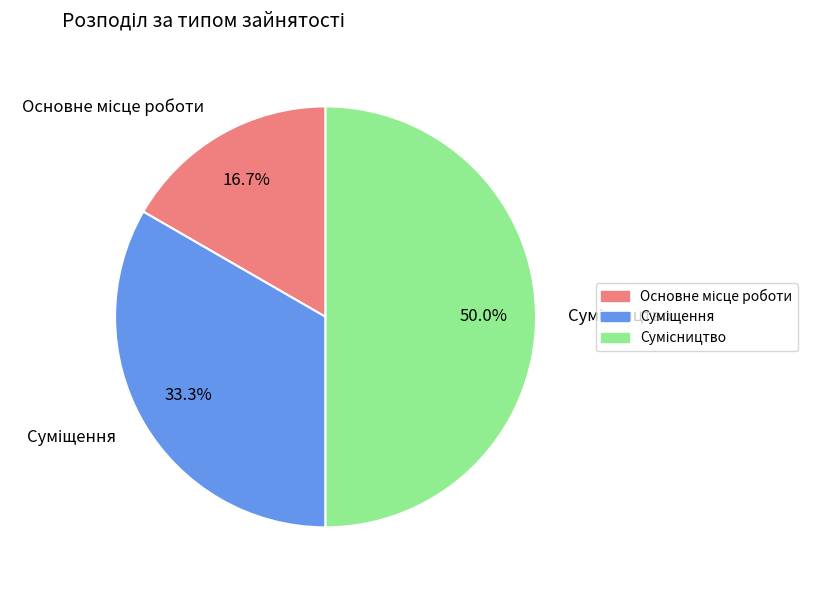

What is the total percentage of Суміщення and Основне місце роботи?

50.0%